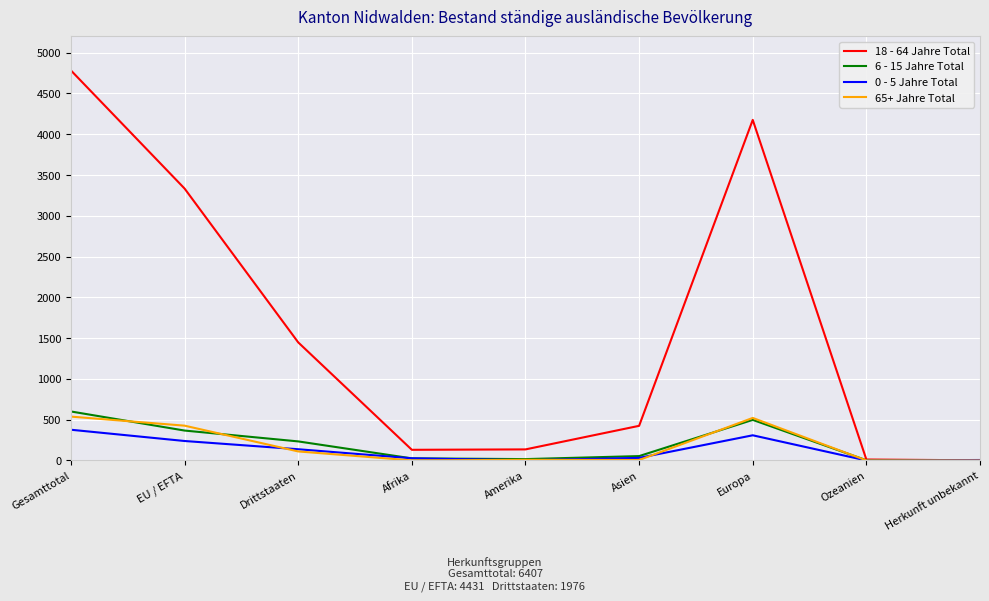

What is the highest value of the 0 - 5 Jahre Total series?

377